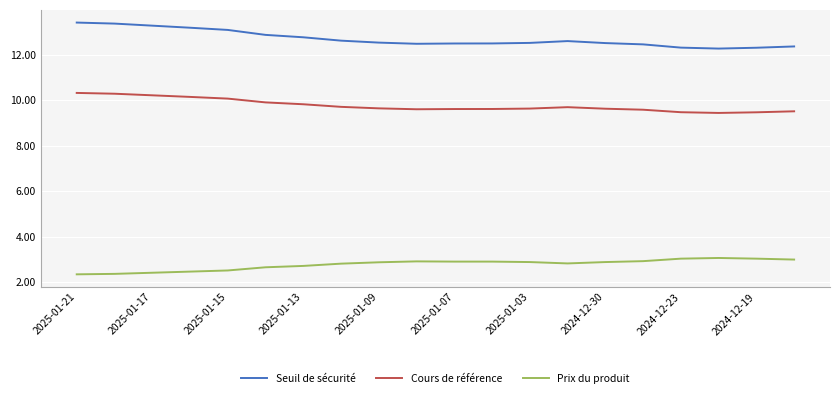

Is this an area chart (filled region under the line)?

No